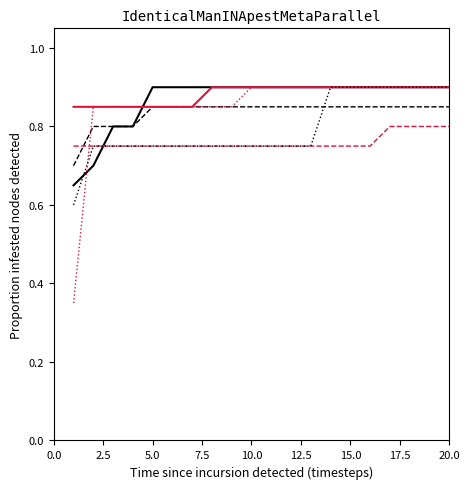

What is the greatest value displayed?

0.9